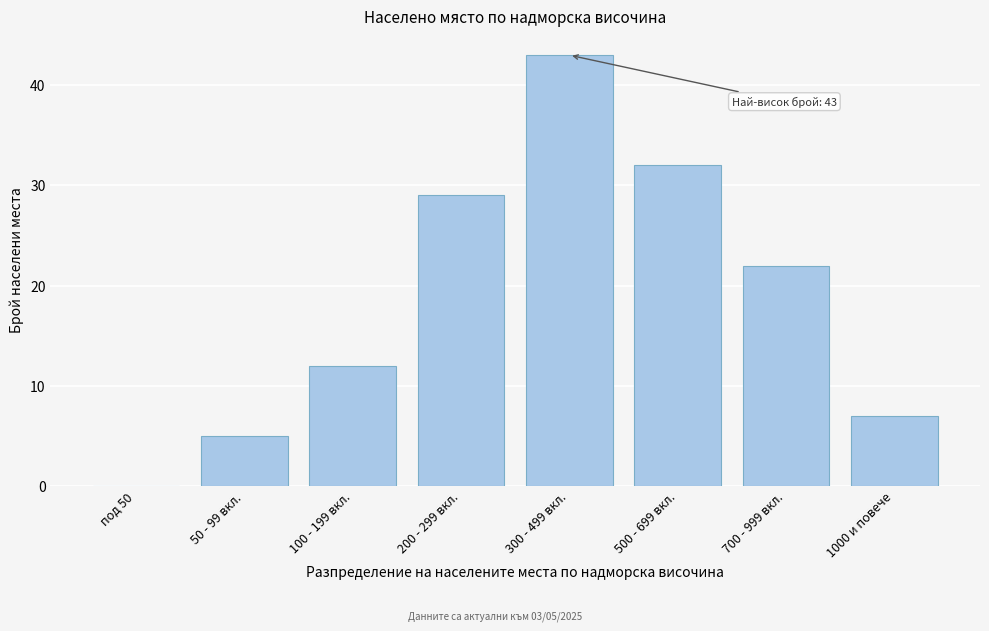

Reading left to right, extract all data points from this chart.

под 50=0	50 - 99 вкл.=5	100 - 199 вкл.=12	200 - 299 вкл.=29	300 - 499 вкл.=43	500 - 699 вкл.=32	700 - 999 вкл.=22	1000 и повече=7